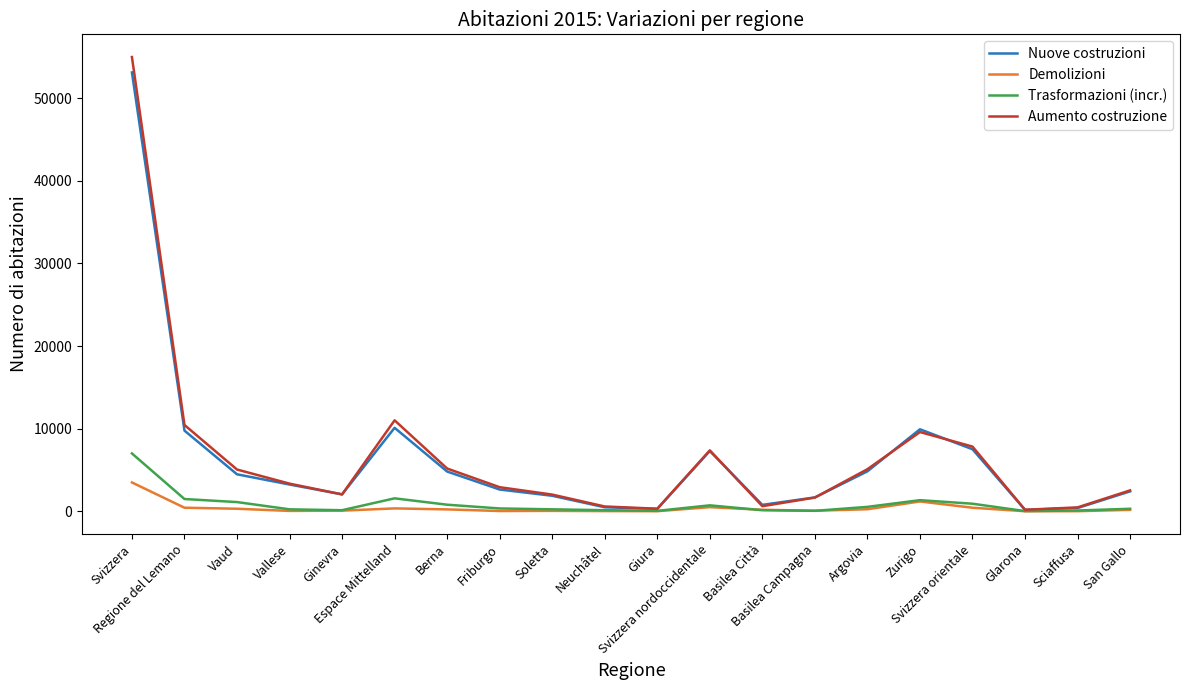

What is the maximum value shown in the chart?

54991